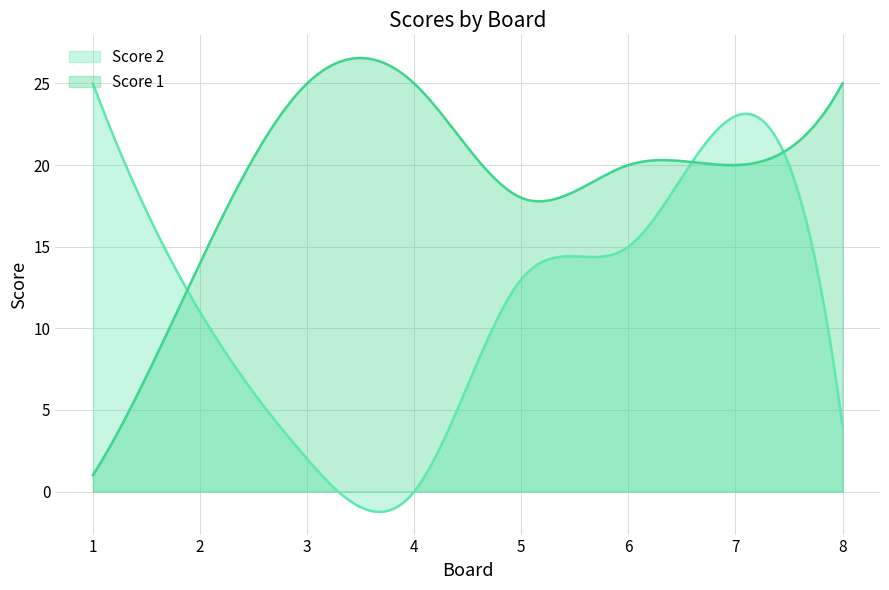

Rank the series at 3 from highest to lowest value.

Score 1, Score 2